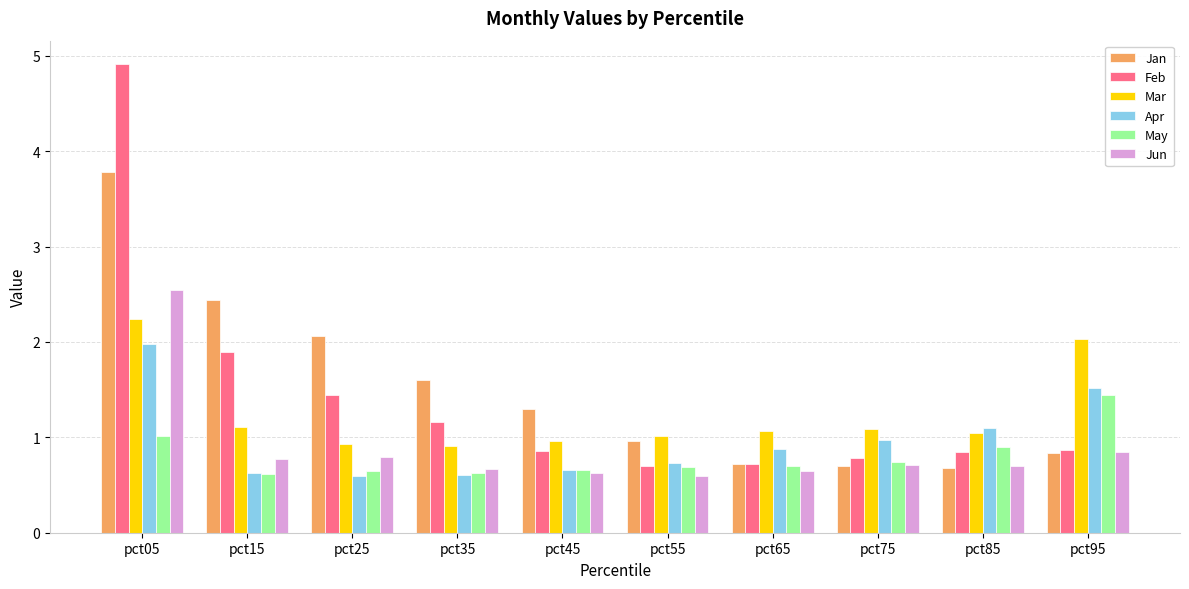

What value does the Feb series have at pct35?

1.2